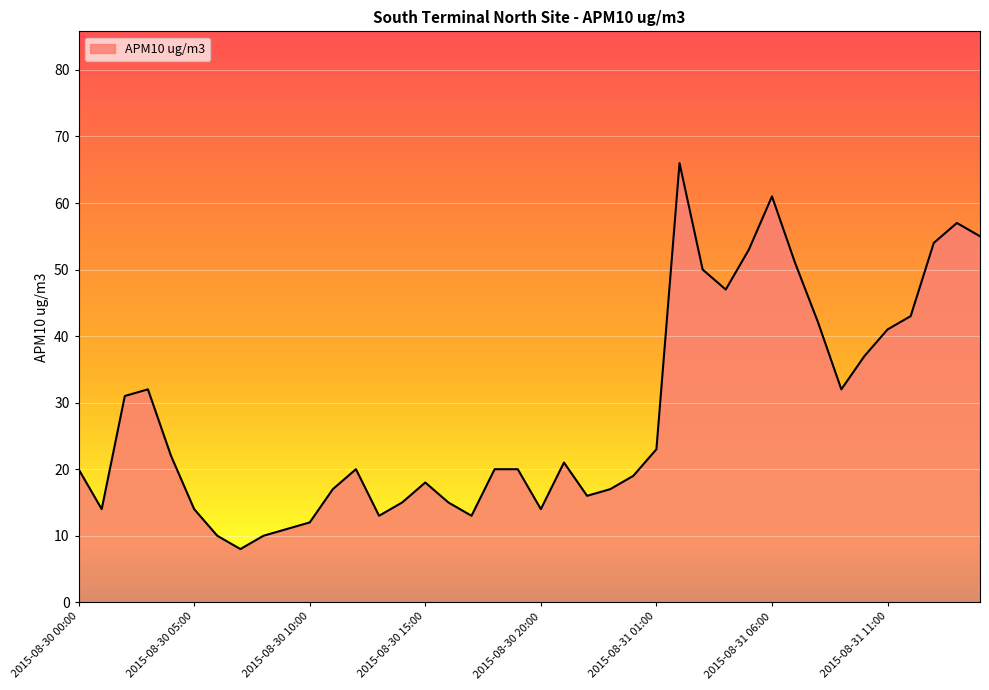

How many interior local valleys (lower than both neighbors) does the data have?

8